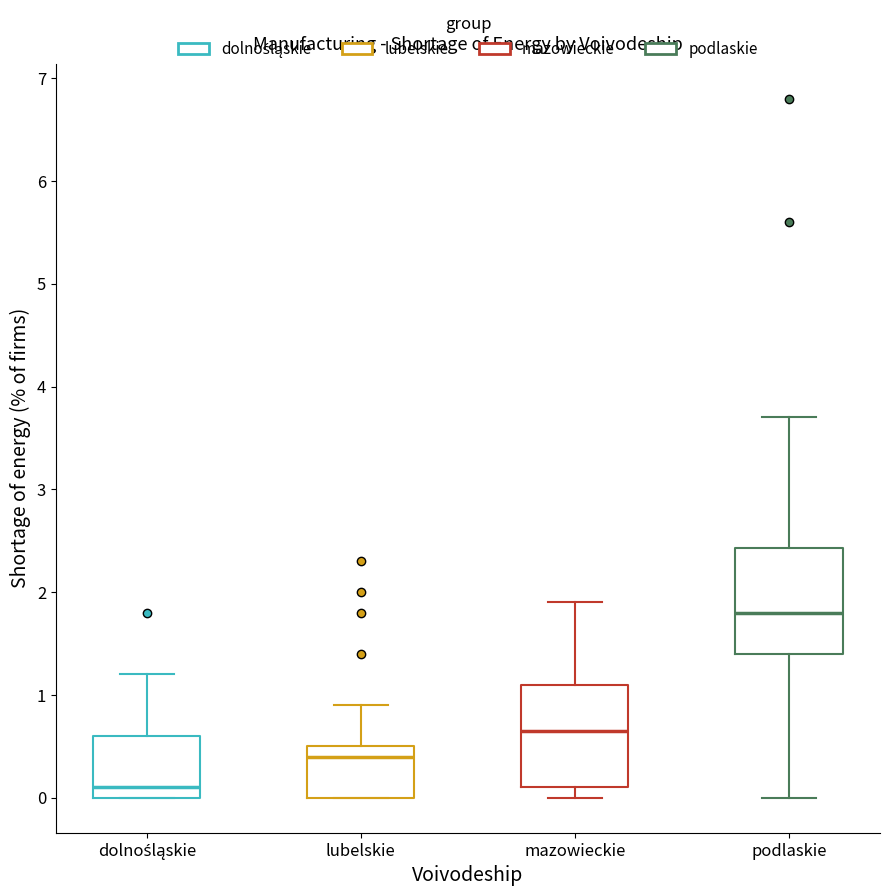

Reading left to right, transcribe this box plot: for each box, give where its median line is, the range the box spans, and where its two whiskers end, as read against the y-axis. The values are not printed on the chart, so give them approximately, as read against the axis.

dolnośląskie: median 0.1, box 0.0 to 0.6, whiskers 0.0 to 1.2
lubelskie: median 0.4, box 0.0 to 0.5, whiskers 0.0 to 0.9
mazowieckie: median 0.7, box 0.1 to 1.1, whiskers 0.0 to 1.9
podlaskie: median 1.8, box 1.4 to 2.4, whiskers 0.0 to 3.7